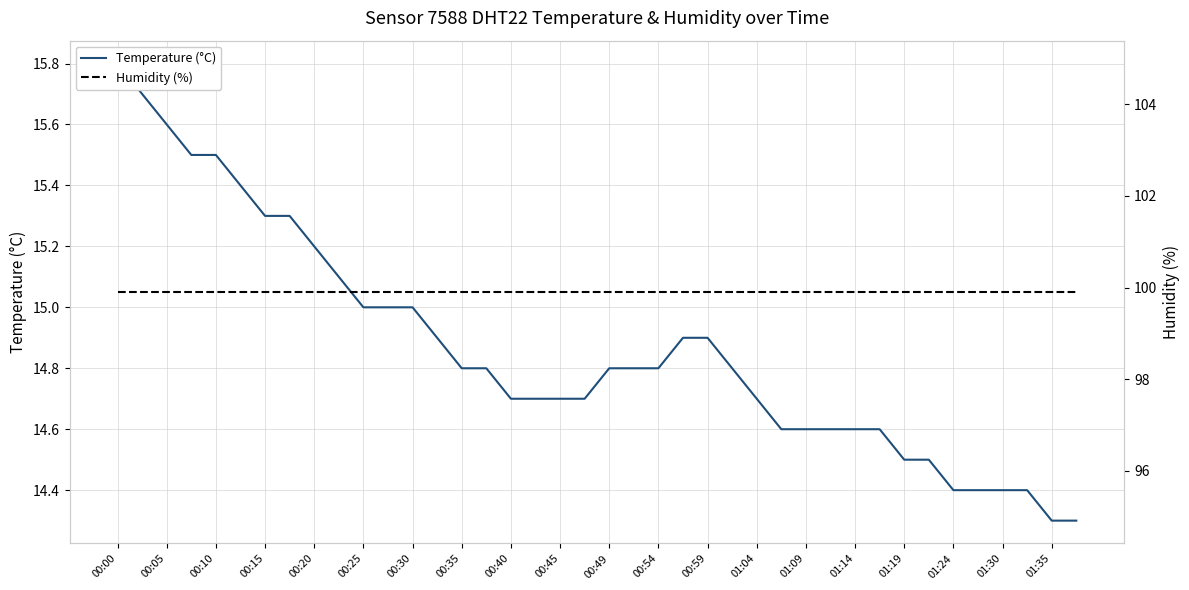

True or false: Humidity (%) and Temperature (°C) intersect in this chart.

False